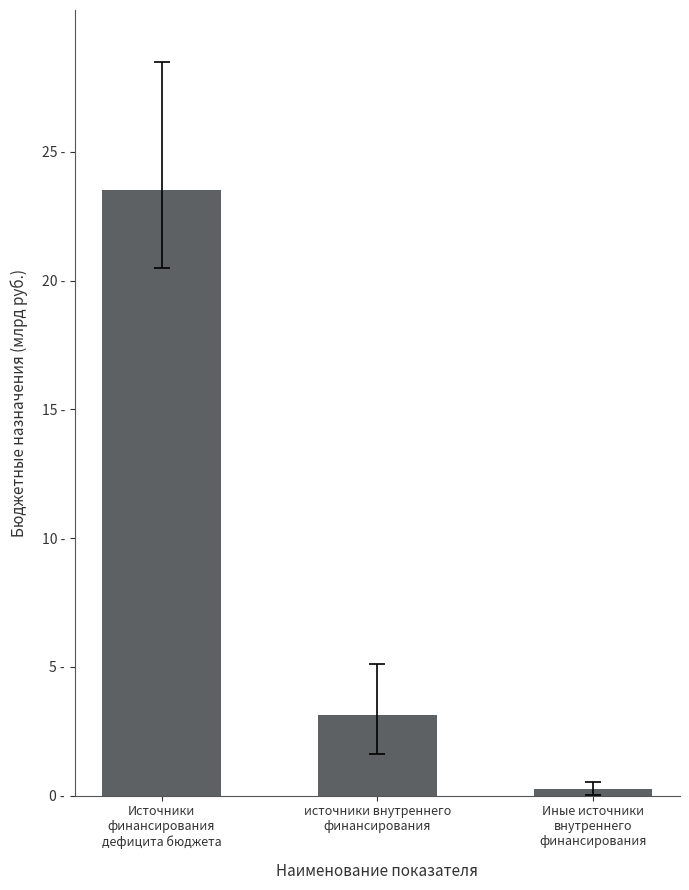

Does the chart contain any negative values?

No